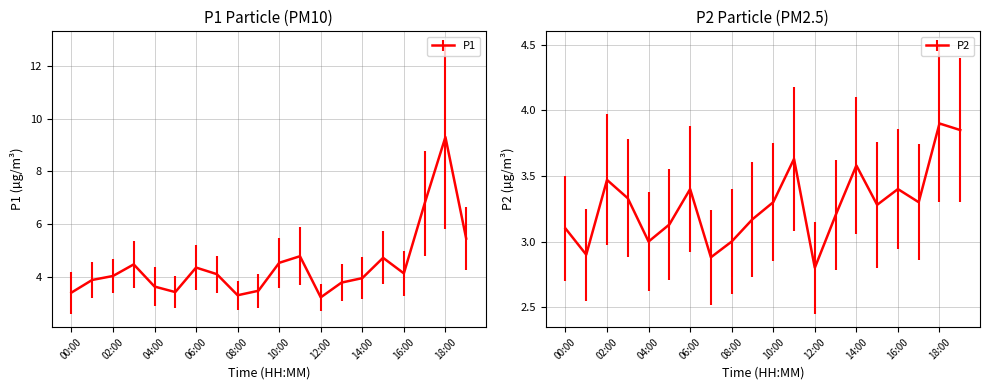

Which series has the widest spread of values?

P1